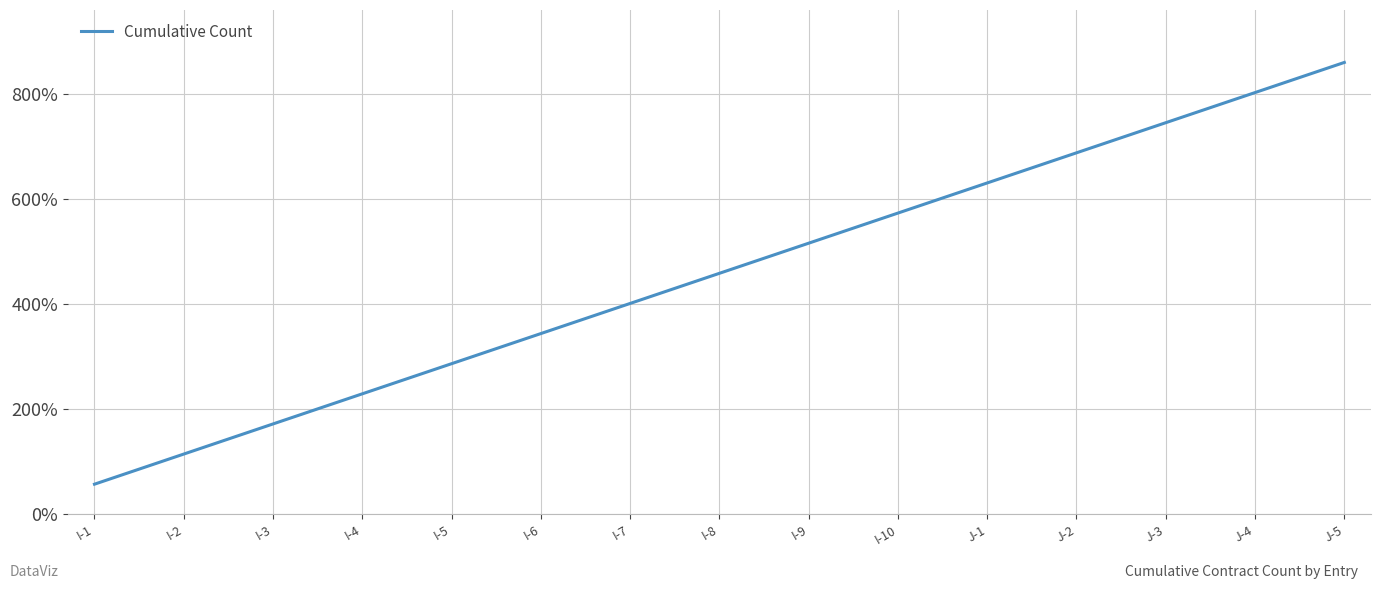

What position from the right is I-10?

6